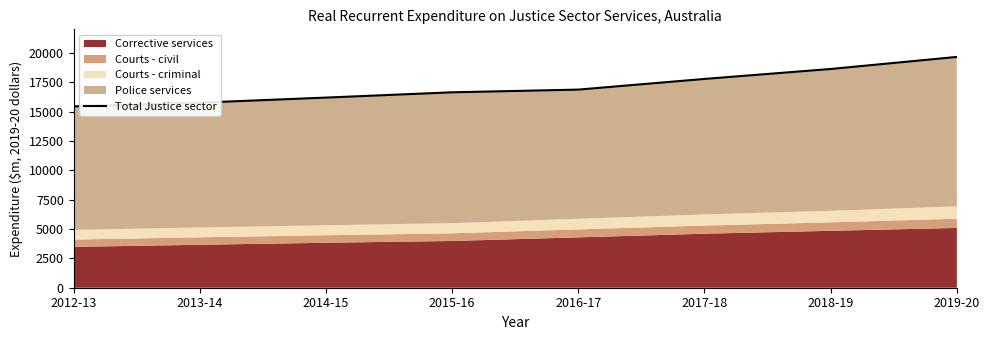

What is the sum of the values at 2012-13 and 2017-18?

33220